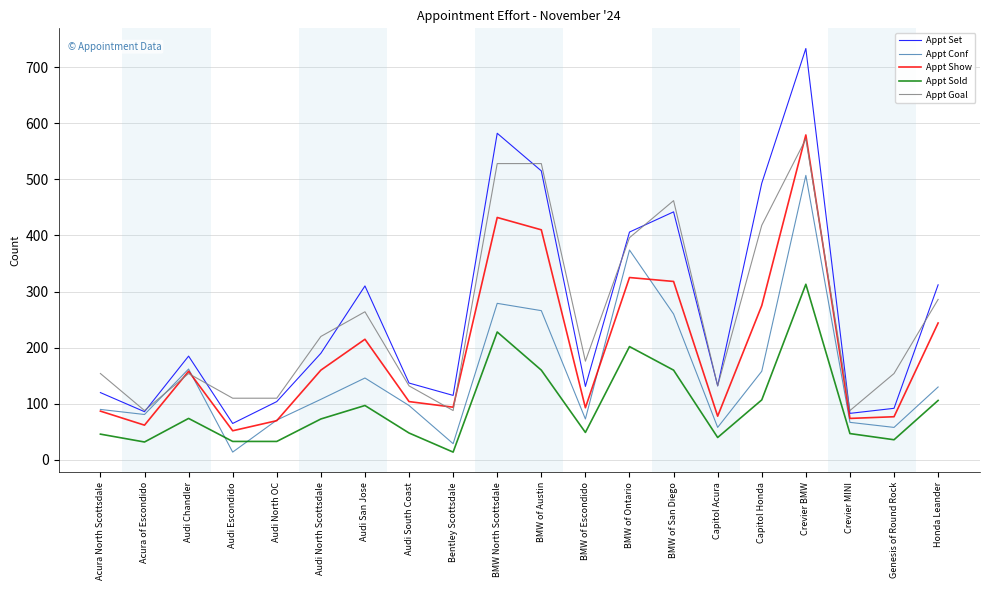

At which category does Appt Conf reach its first local valley?

Acura of Escondido